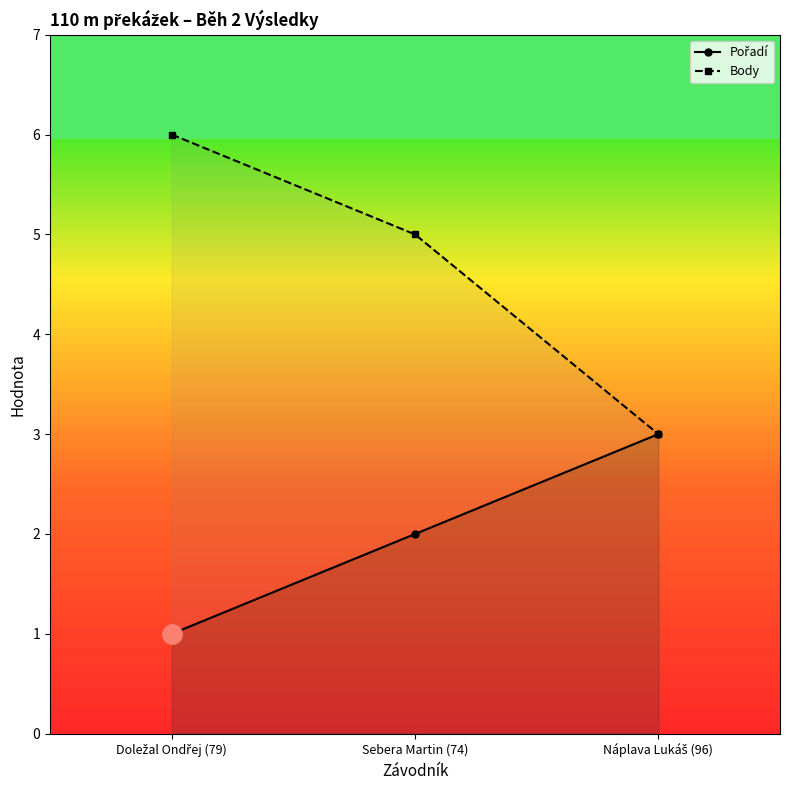

What is the sum of all Pořadí values?

6